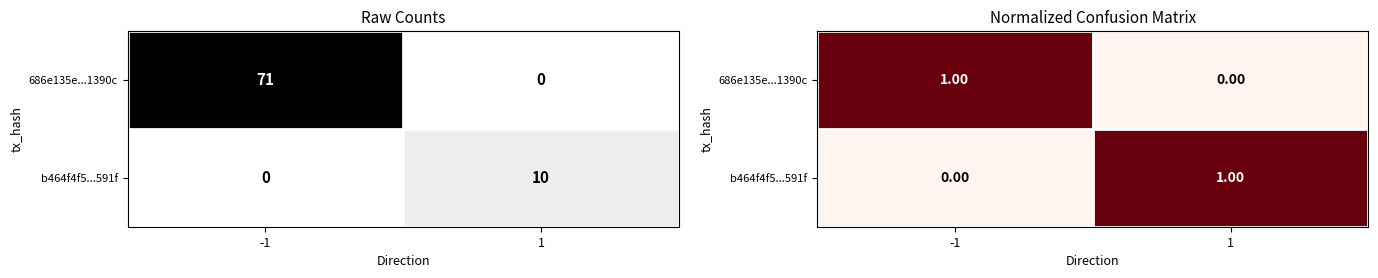

How many values in the 686e135e...1390c series are below 1?

1